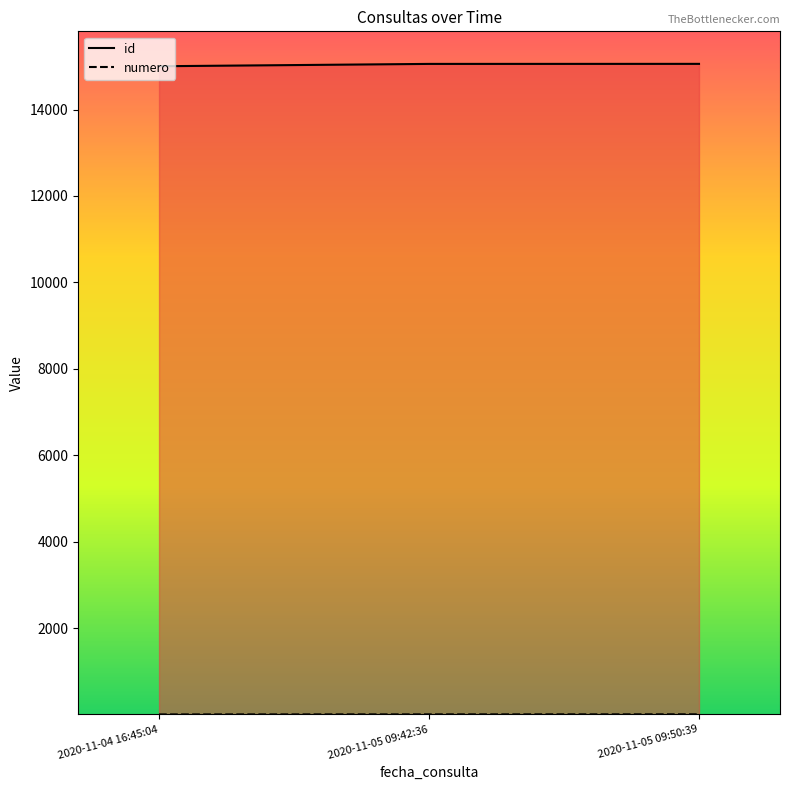

What is the label of the 2nd point from the right?

2020-11-05 09:42:36